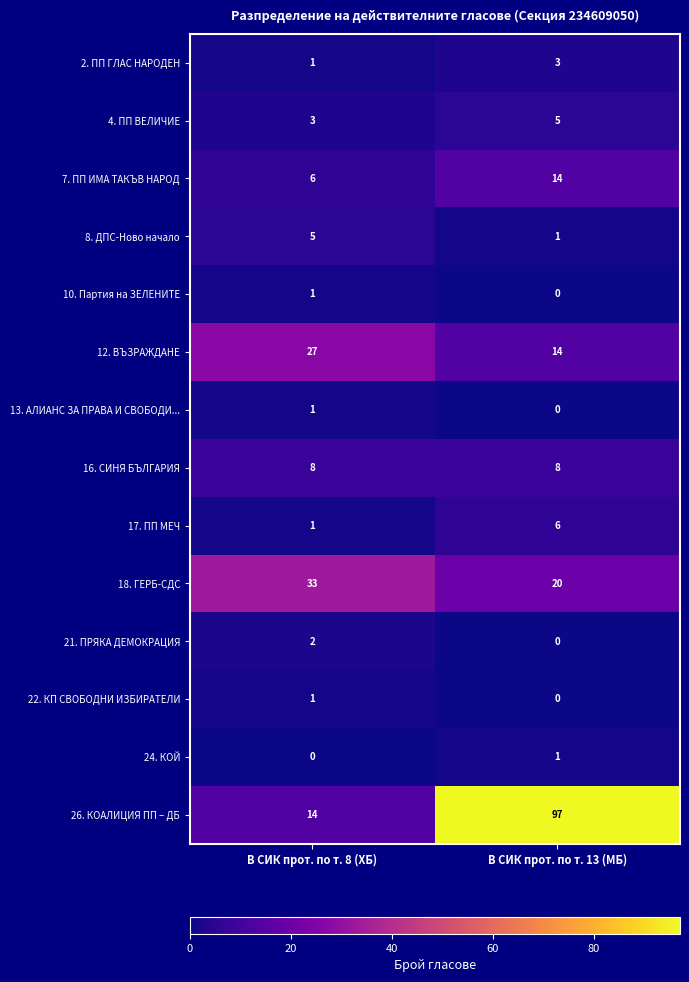

At which label does 18. ГЕРБ-СДС reach its minimum?

В СИК прот. по т. 13 (МБ)